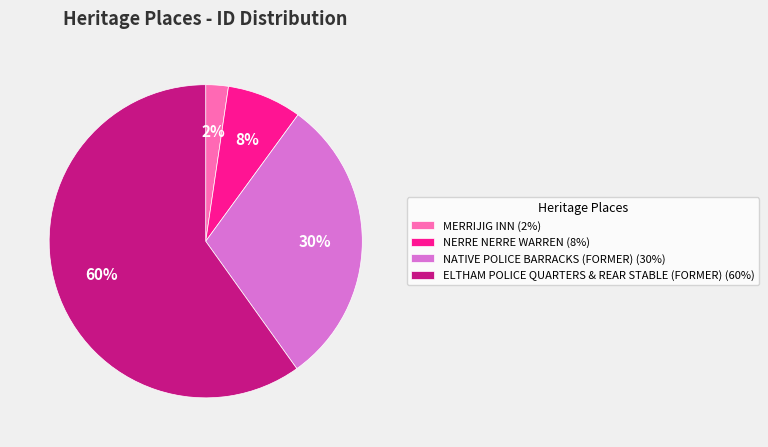

Does ELTHAM POLICE QUARTERS & REAR STABLE (FORMER) represent more than half of the total?

Yes